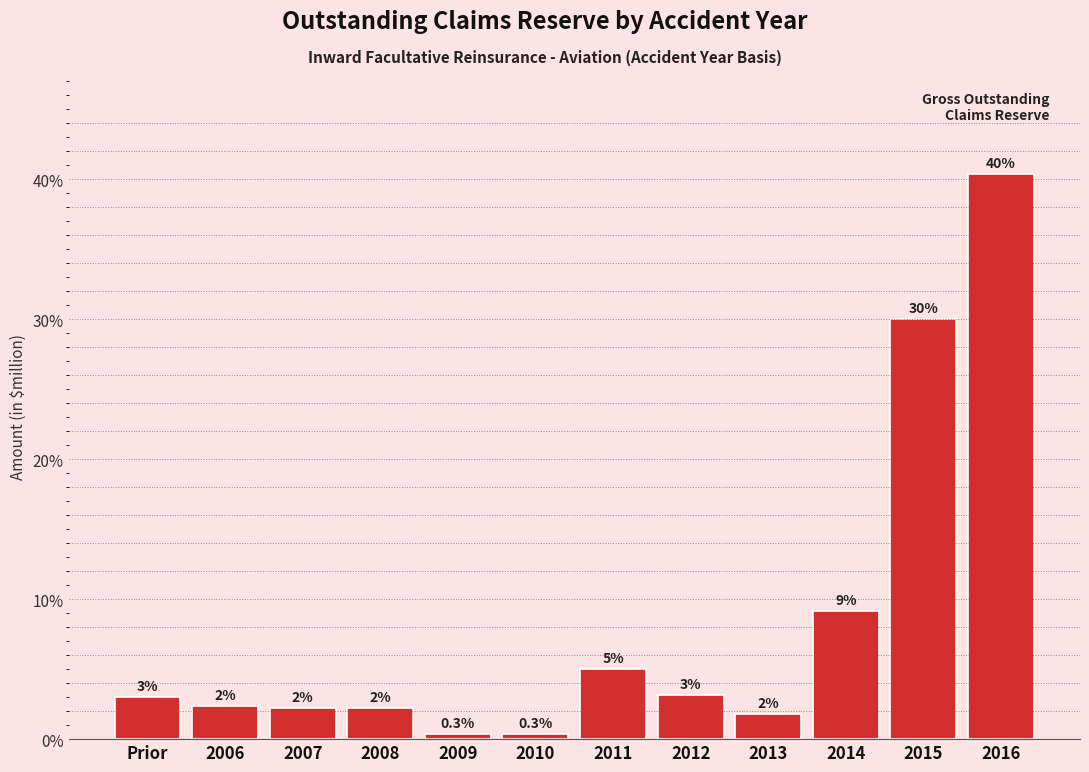

Between 2016 and Prior, which is larger?

2016